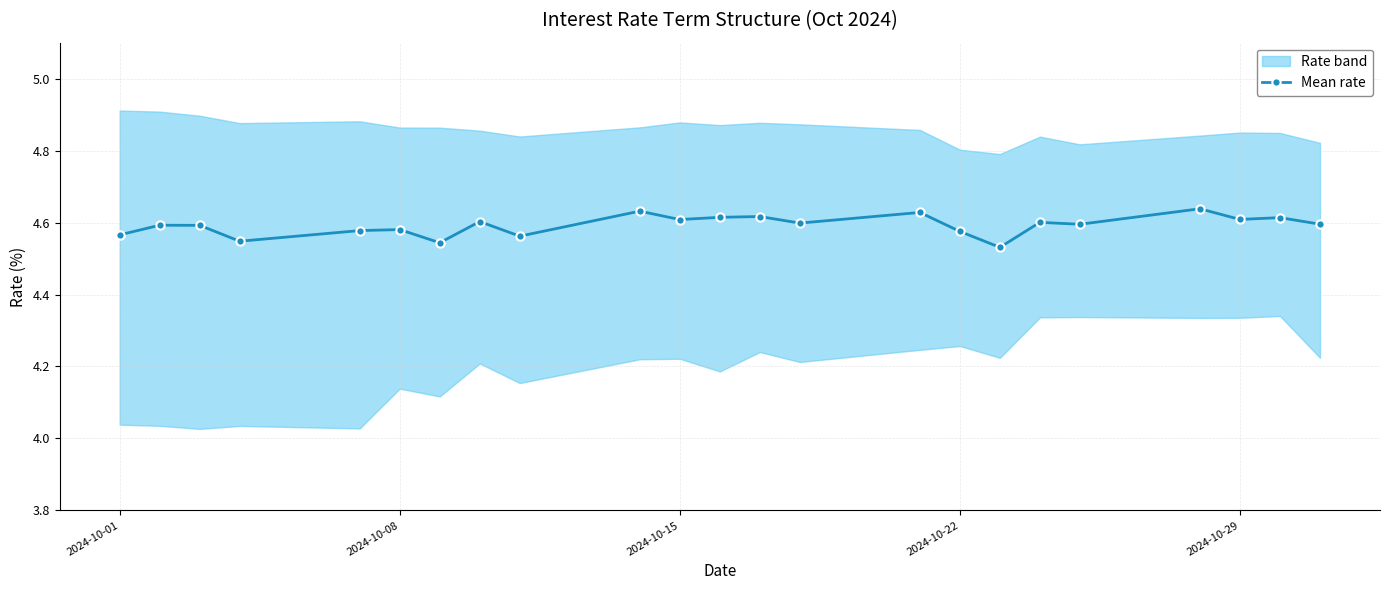

What is the value of the 19th point from the left?

4.6